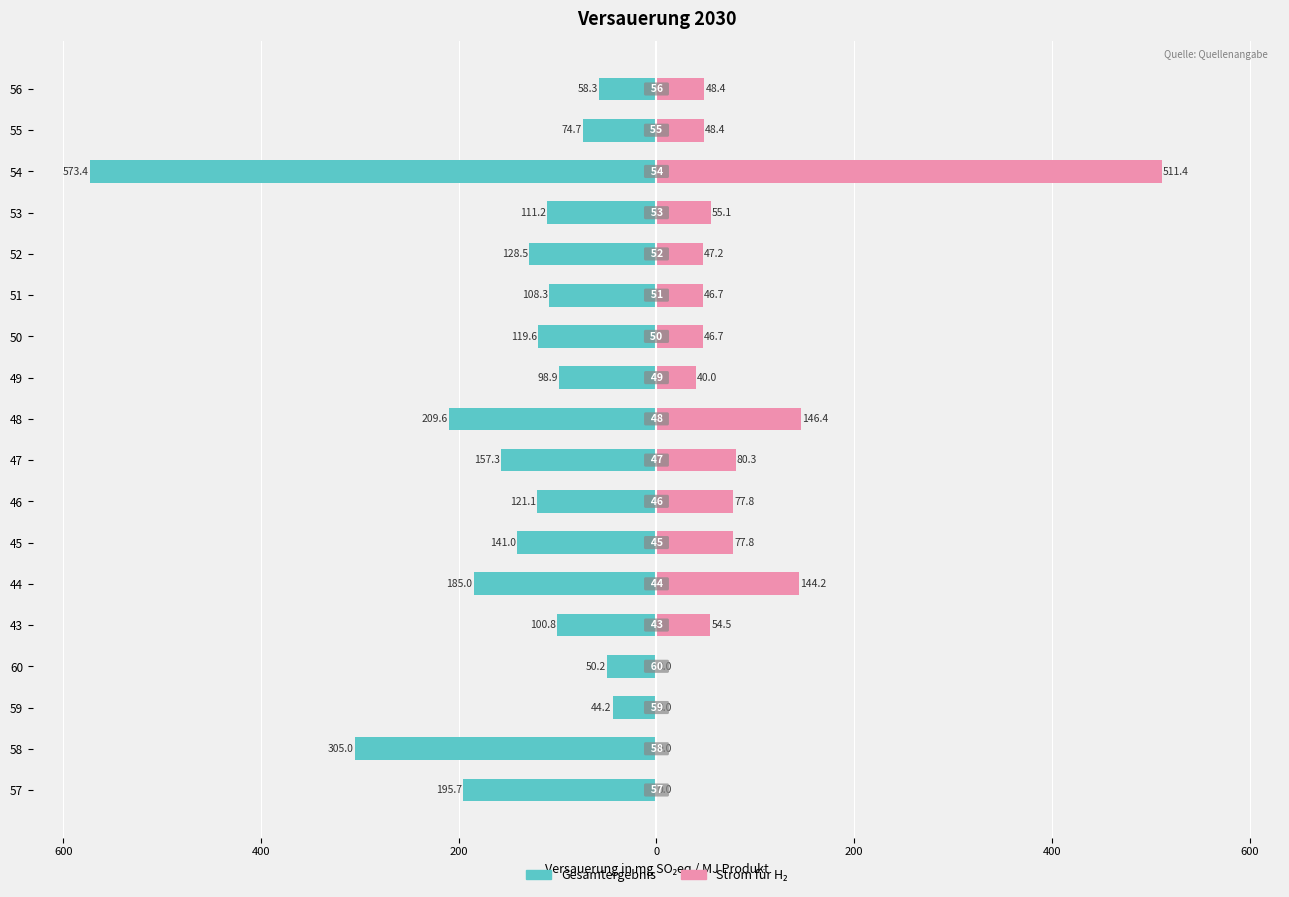

Reading left to right, list all the values displayed in this chart.

Gesamtergebnis: -58.3	-74.7	-573.4	-111.2	-128.5	-108.3	-119.6	-98.9	-209.6	-157.3	-121.1	-141.0	-185.0	-100.8	-50.2	-44.2	-305.0	-195.7
Strom für H₂: 48.4	48.4	511.4	55.1	47.2	46.7	46.7	40.0	146.4	80.3	77.8	77.8	144.2	54.5	0.0	0.0	0.0	0.0